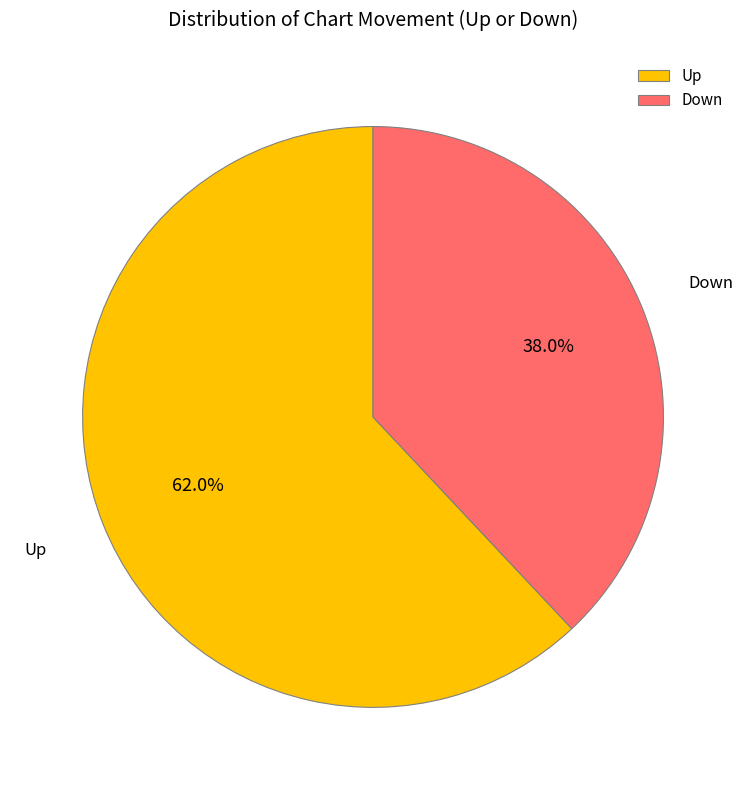

Is the sum of Up and Down greater than half?

Yes